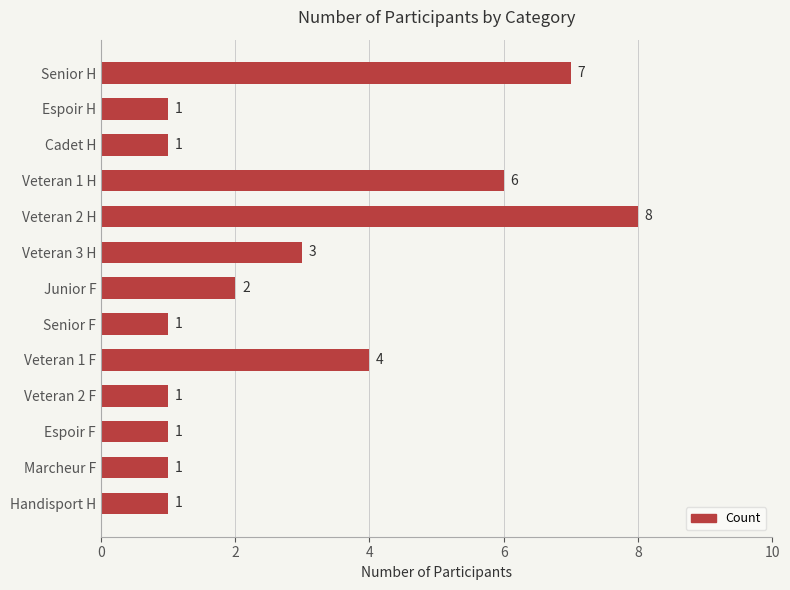

Approximately how many times larger is the value at Junior F compared to Senior F?

2.0